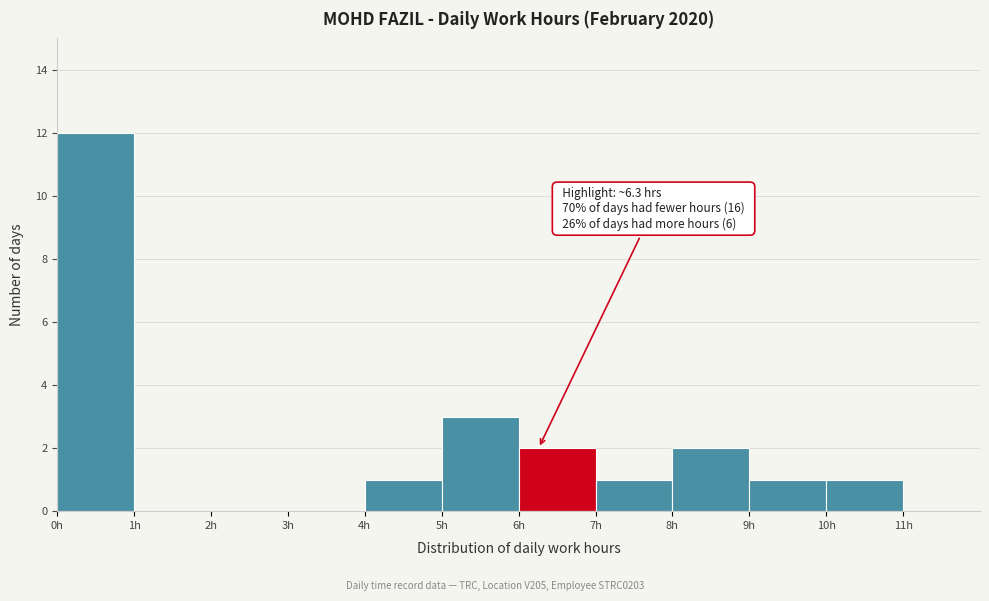

Which range on the x-axis has the tallest bar?

0 to 1